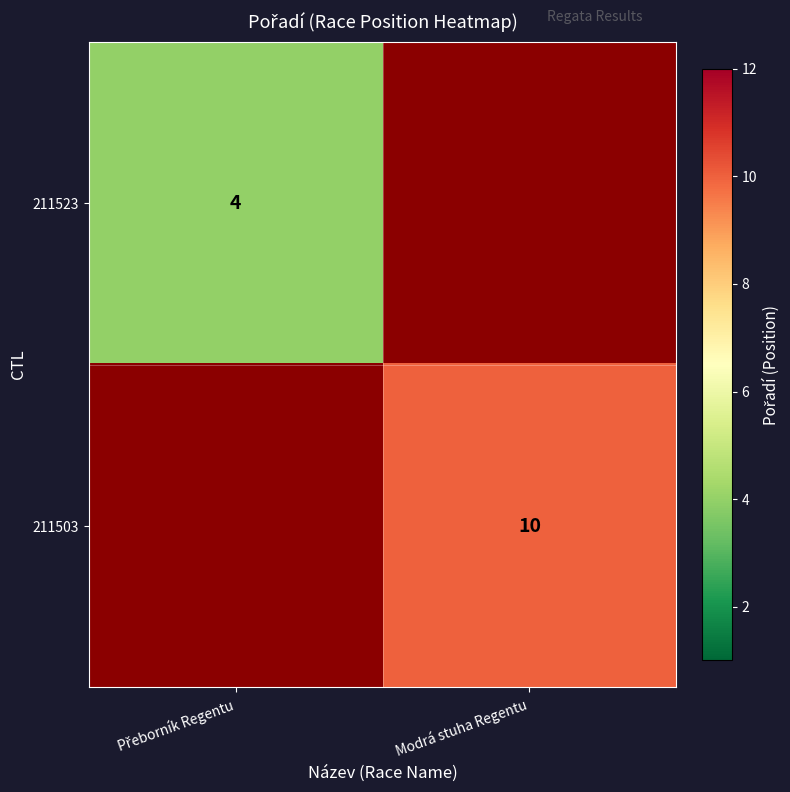

Which has a higher value, Přeborník Regentu or Modrá stuha Regentu?

Modrá stuha Regentu